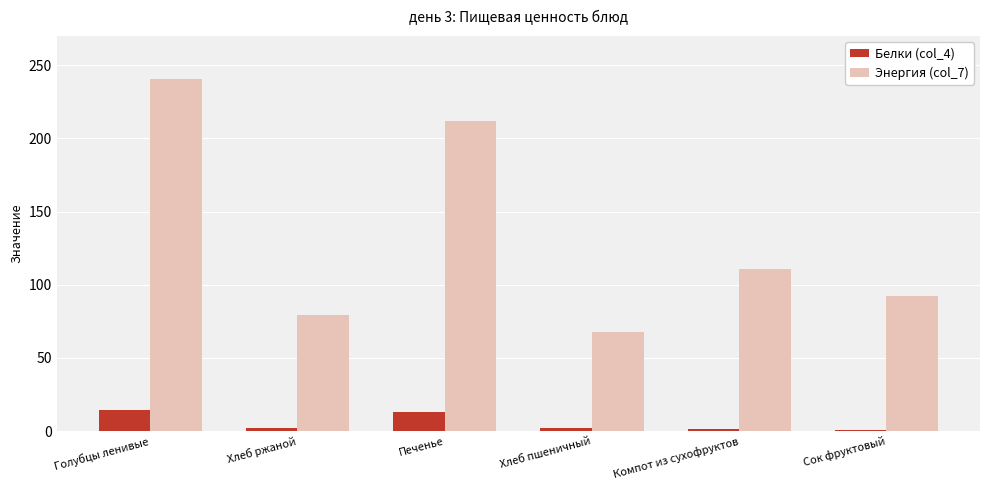

What are all the series names shown in the legend?

Белки (col_4), Энергия (col_7)